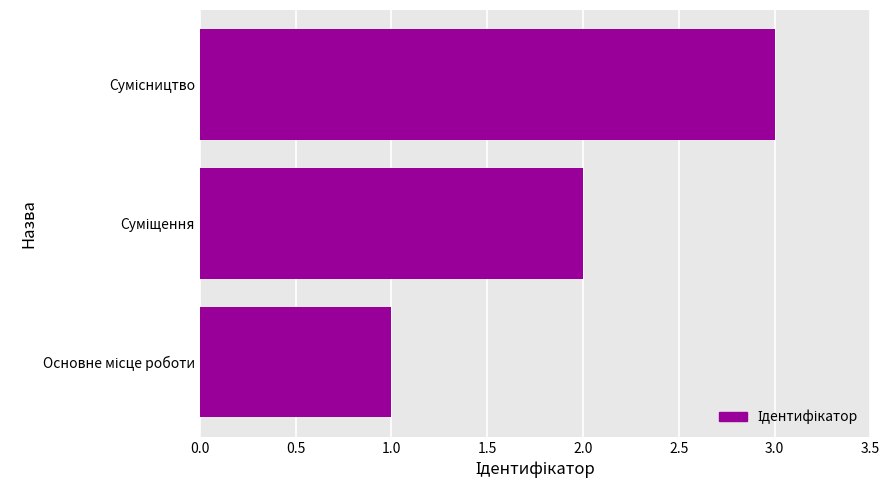

What is the maximum value shown in the chart?

3